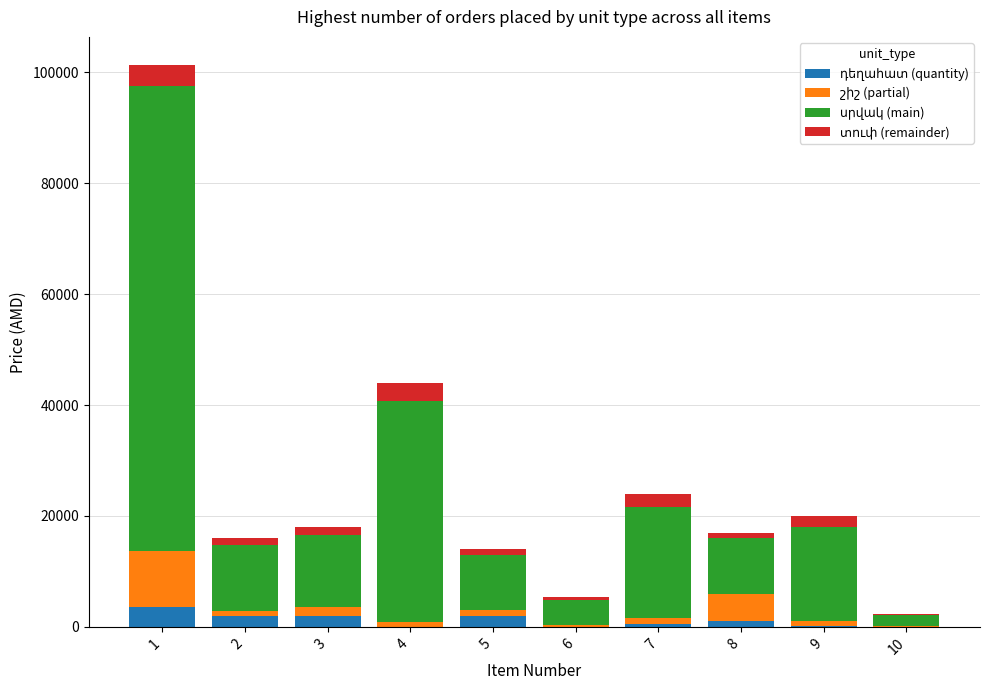

Reading left to right, list all the values displayed in this chart.

դեղահատ (quantity): 3600	2000	2000	20	2000	60	600	1000	100	20
շիշ (partial): 10000	800	1500	800	1000	200	1000	5000	1000	200
սրվակ (main): 84000	12000	13000	40000	10000	4500	20000	10000	17000	2000
տուփ (remainder): 3740	1200	1500	3180	1000	640	2400	1000	1900	180